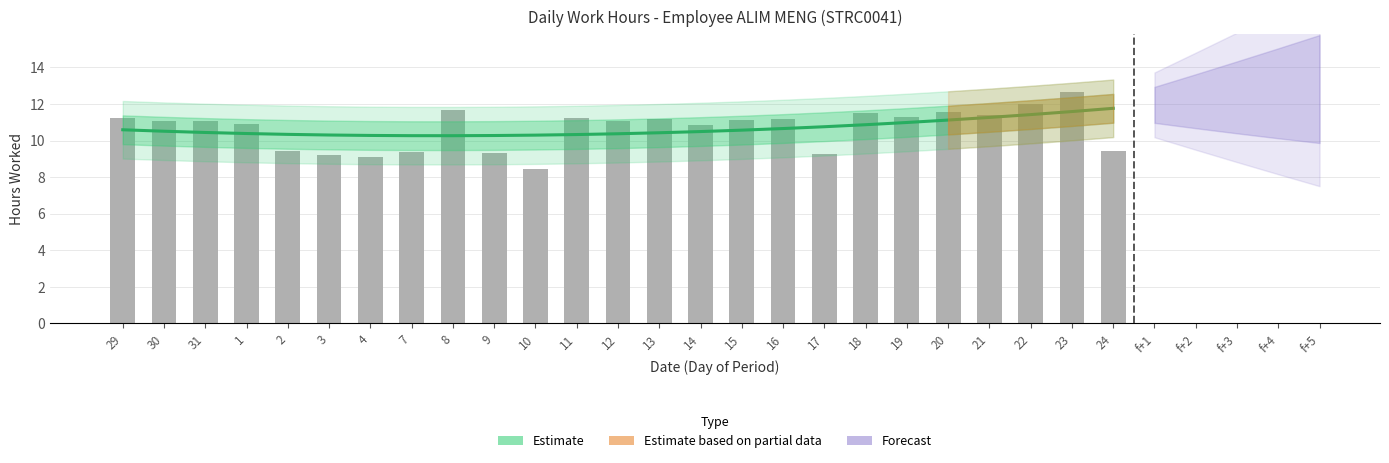

Where is the data nearest to the value 10?

24